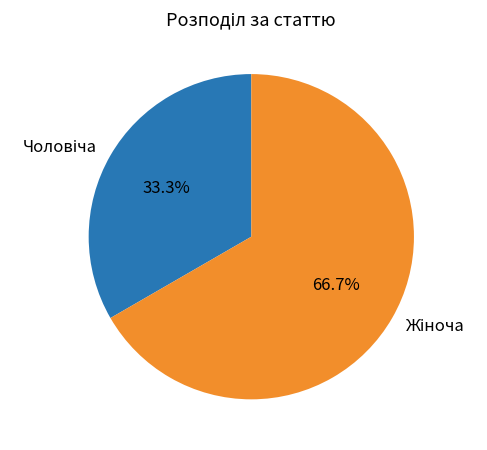

To the nearest percent, what is the difference between the largest and smallest slice percentages?

33%